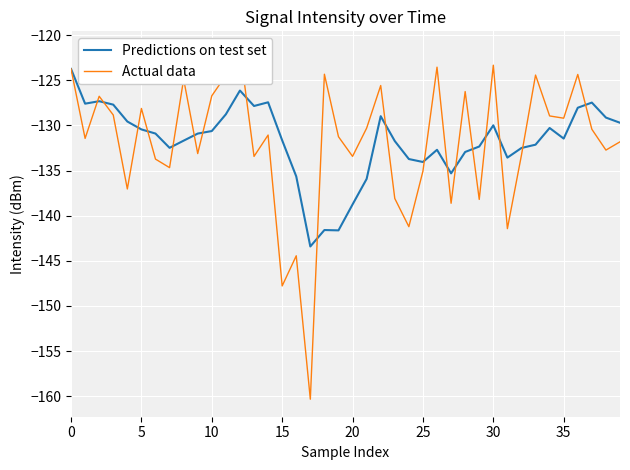

What is the label of the 25th point from the right?

15